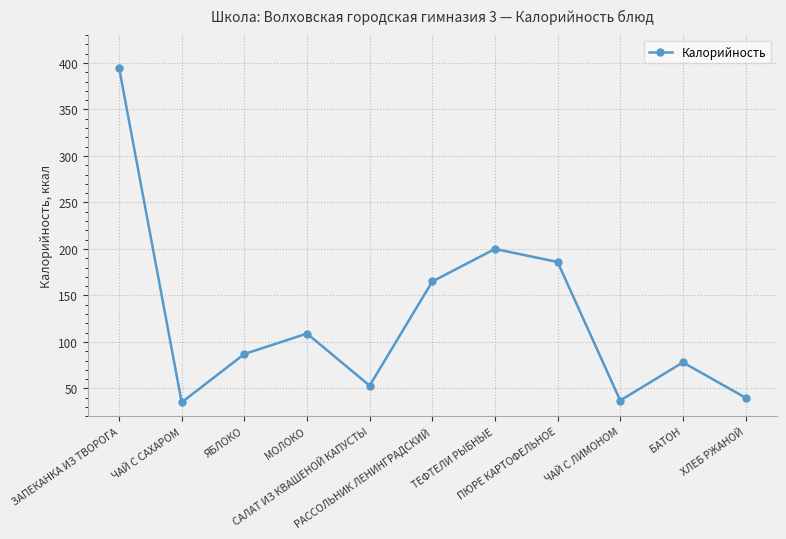

What is the difference between the maximum and minimum values?

360